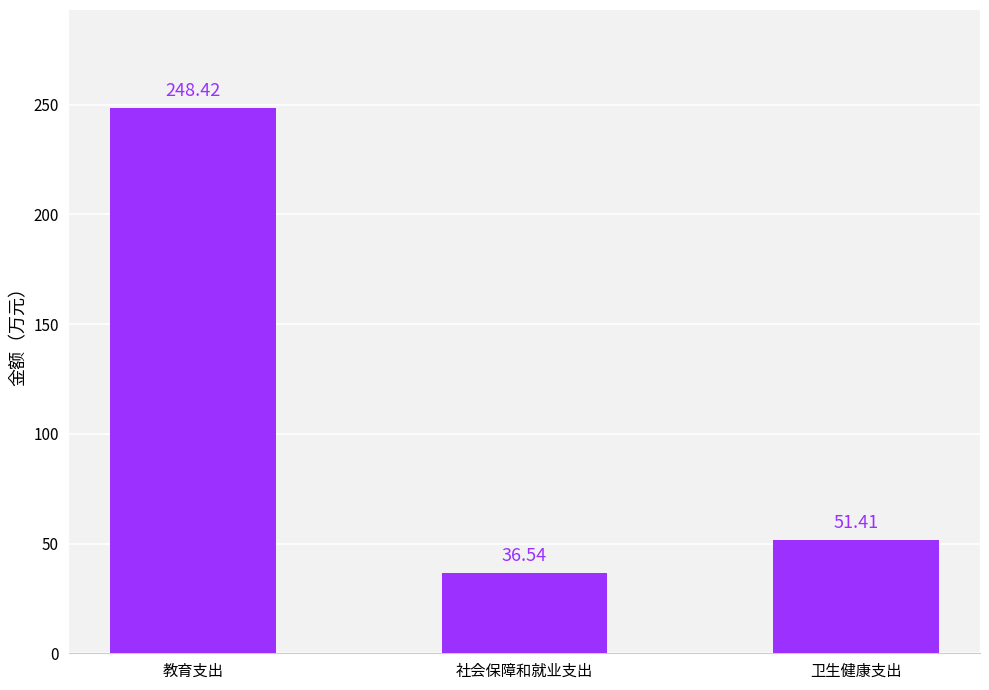

What position from the right is 卫生健康支出?

1